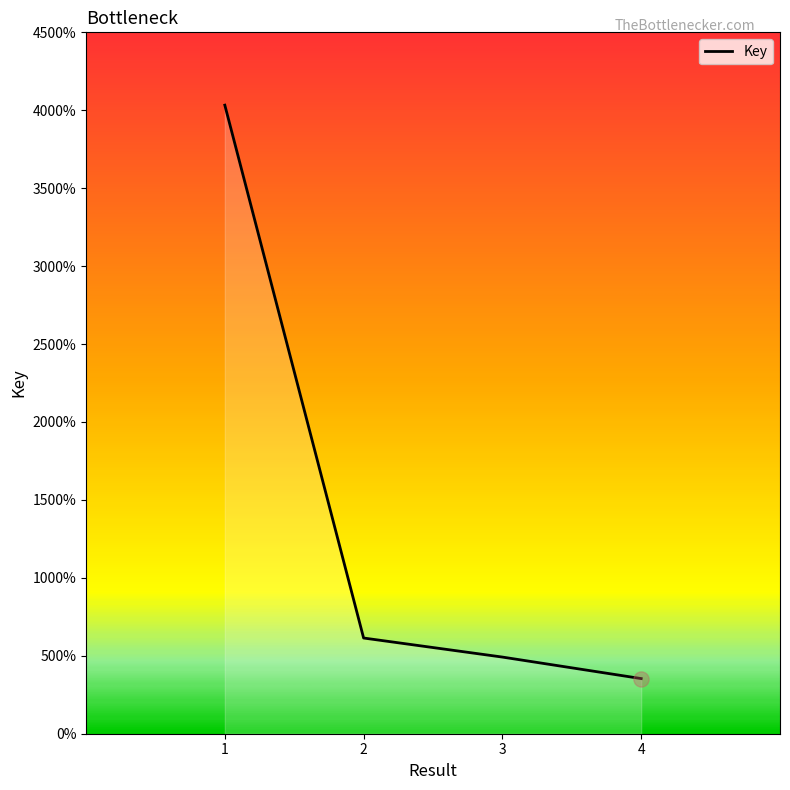

What is the ratio of the value at 3 to the value at 2?

0.8